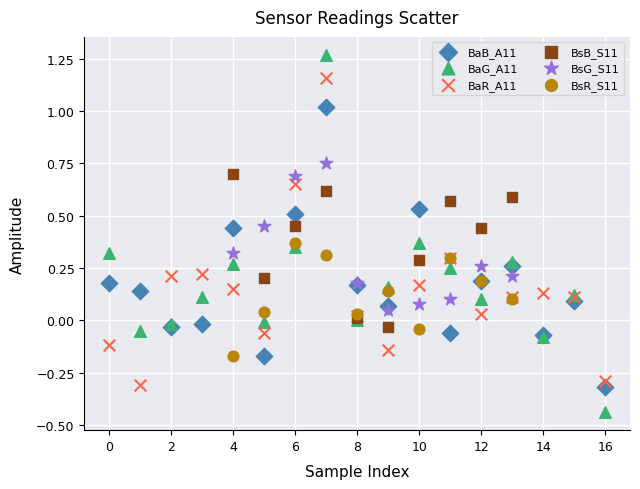

Which series has the largest Y range (max minus min)?

BaG_A11